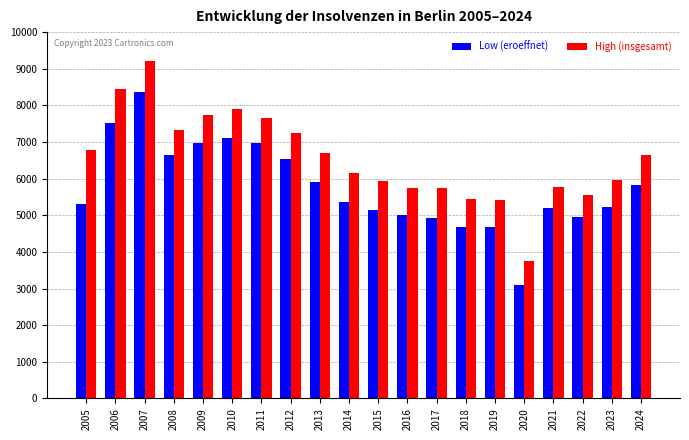

What is the difference between the highest and lowest values at 2024?

824